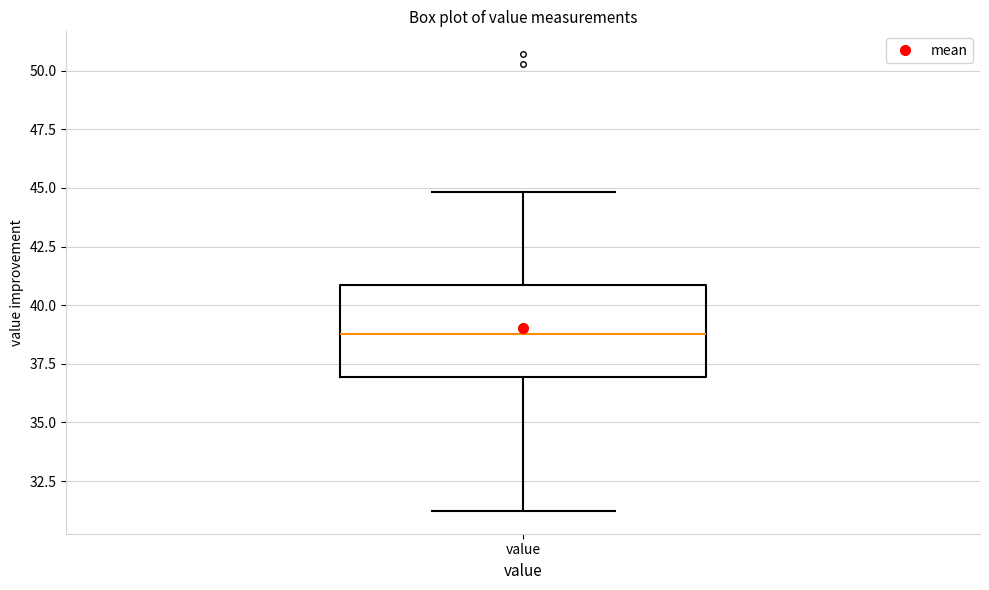

Where is the upper edge of the box for value on the y-axis? The values are not printed on the chart, so give them approximately, as read against the axis.

41